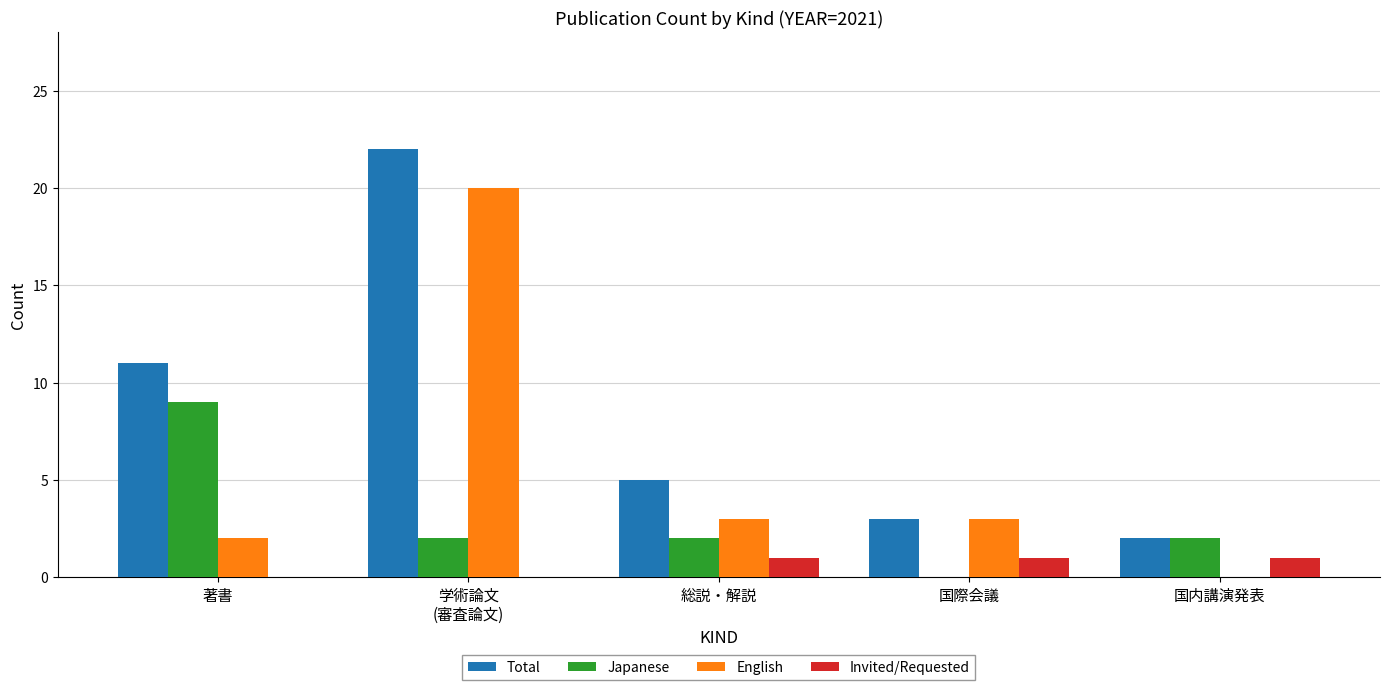

Where is Total nearest to the value 12?

著書